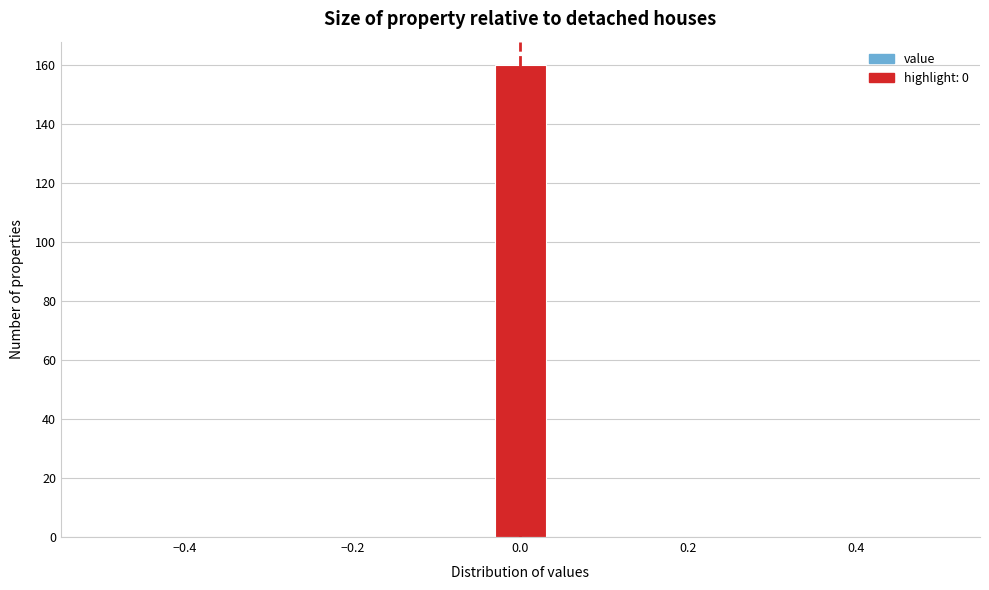

Around what value on the x-axis is the tallest bar? Give the approximate position of its centre, as read against the axis.

0.00